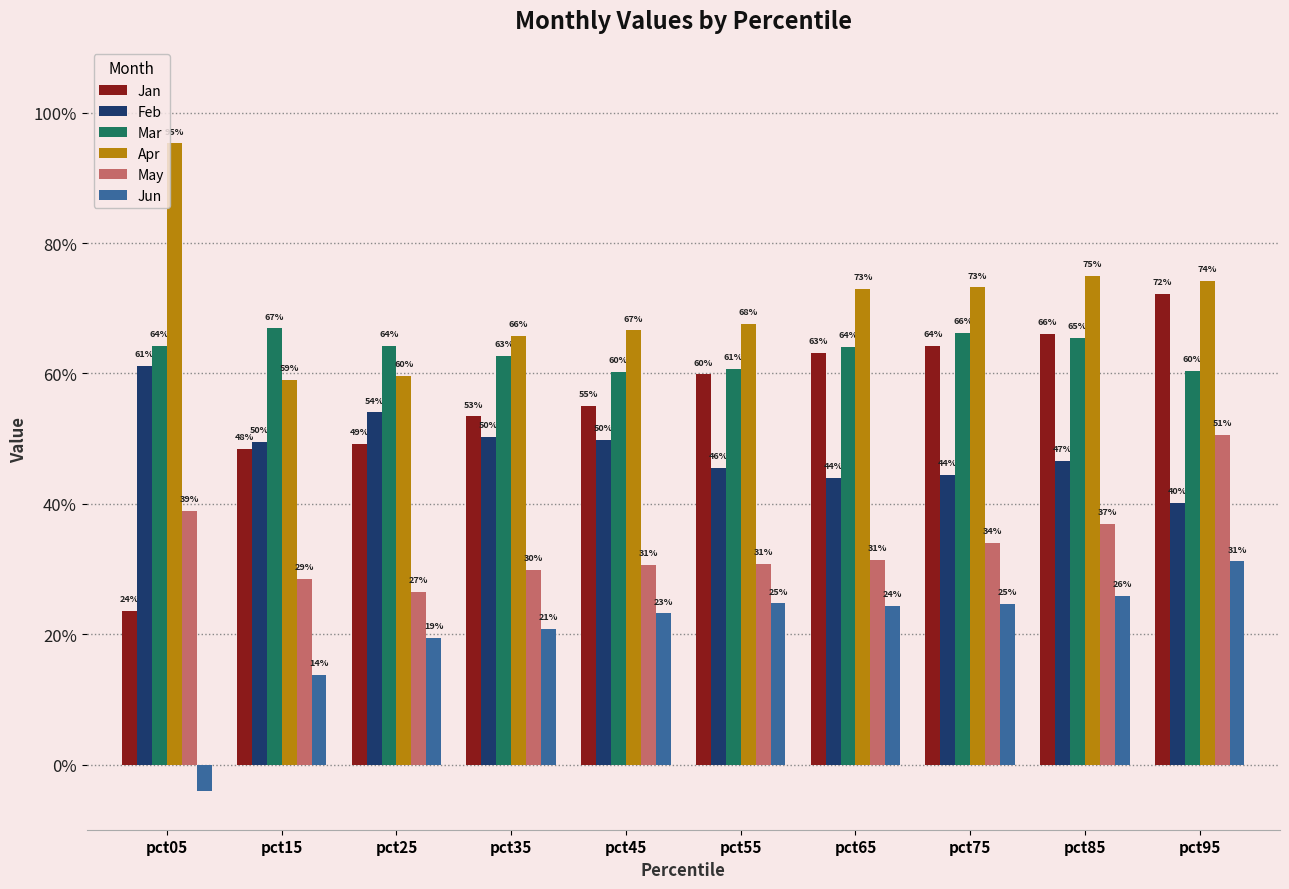

What are all the series names shown in the legend?

Jan, Feb, Mar, Apr, May, Jun